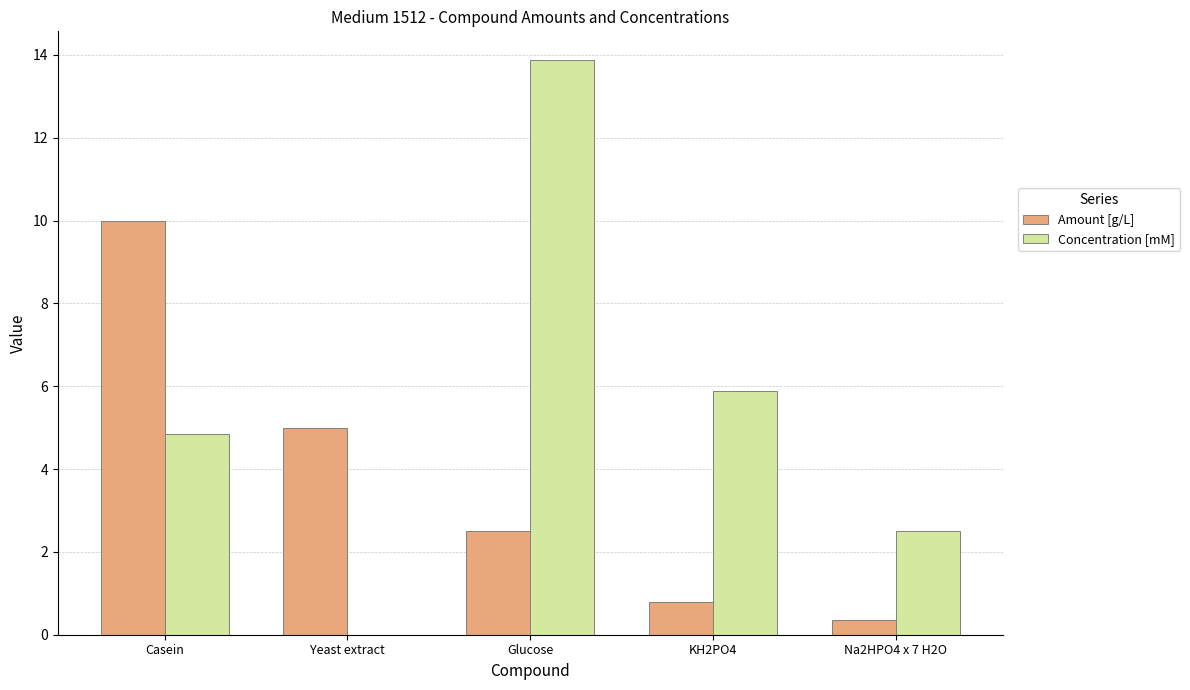

How many data points in Concentration [mM] are above 4?

3